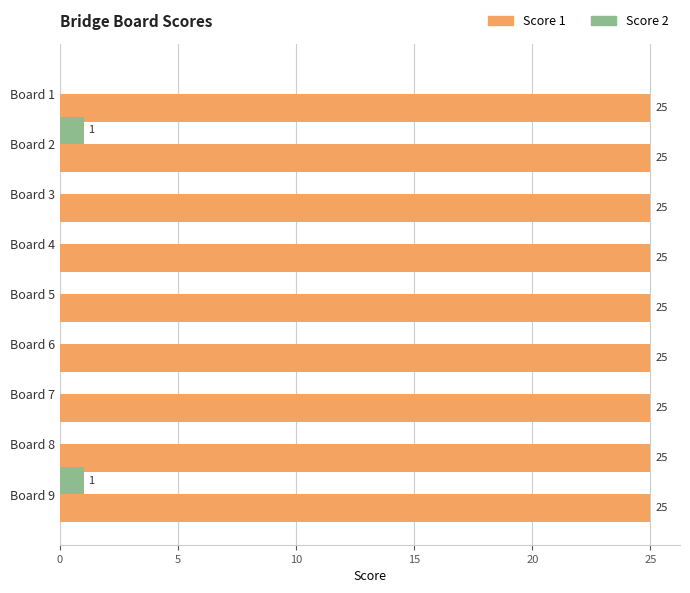

What is the maximum value shown in the chart?

25